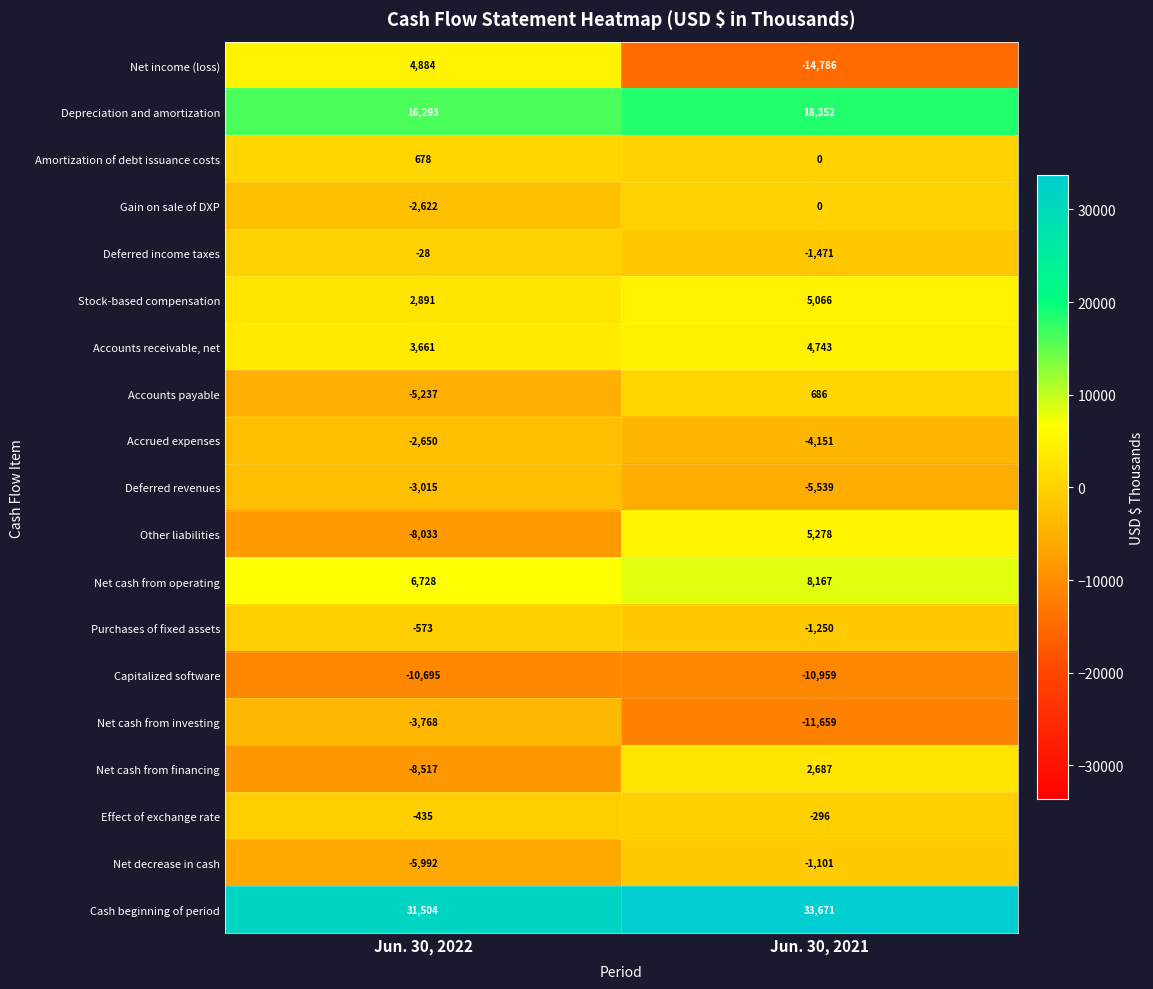

What is the total value across all series at Jun. 30, 2022?

15074